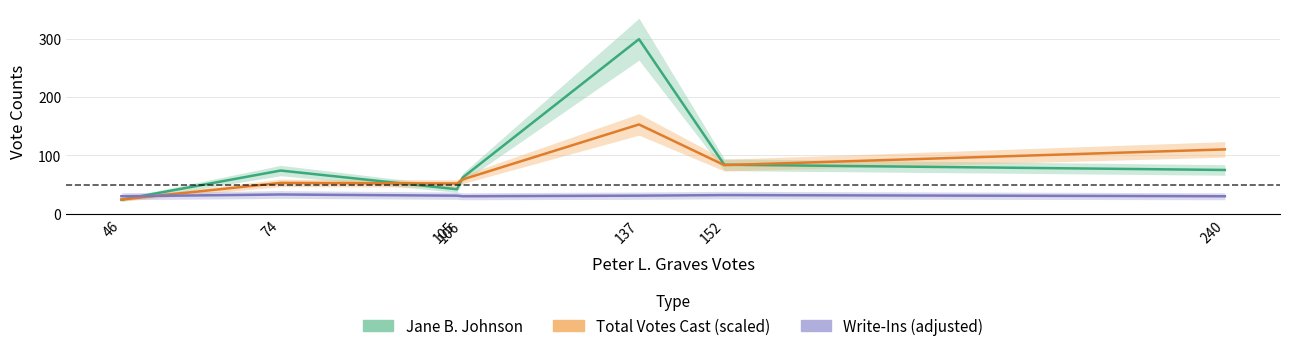

Between 137 and 152, which series saw the biggest shift?

Jane B. Johnson